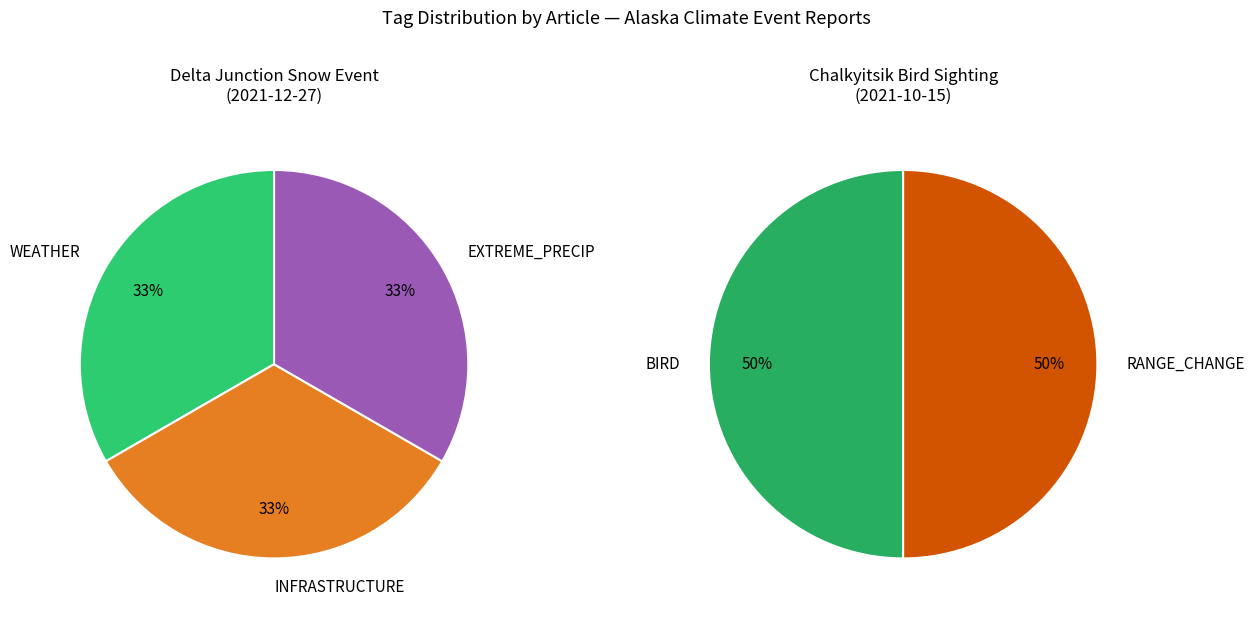

Combined, do Turkey vulture
(Chalkyitsik 2021) and Heavy snow load
(Delta Junction 2021) account for over 50%?

Yes